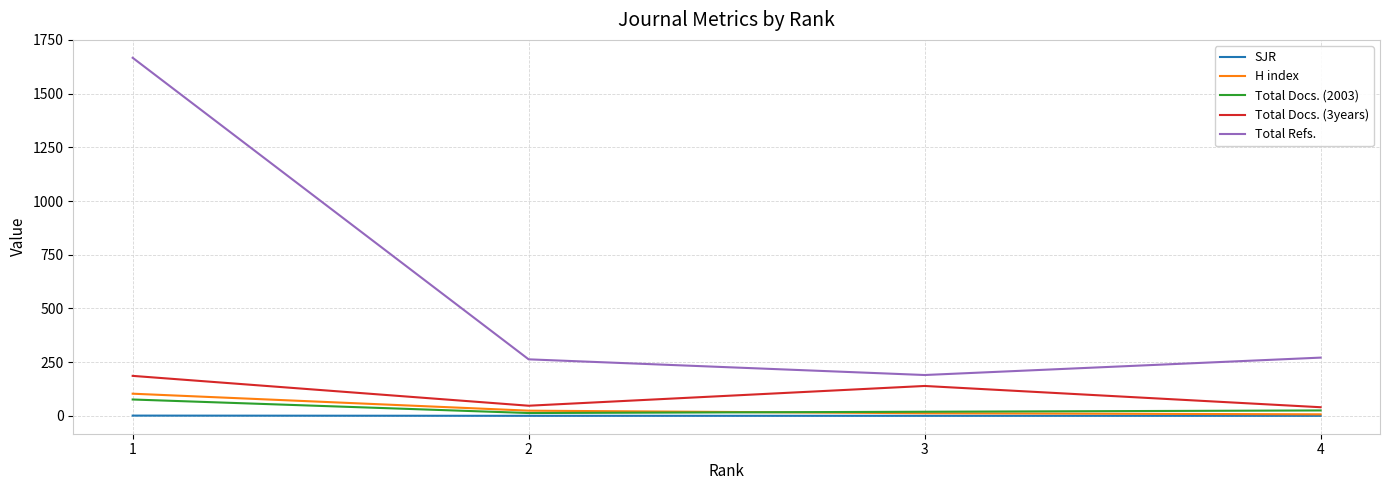

At which category is the sum across all series the highest?

1